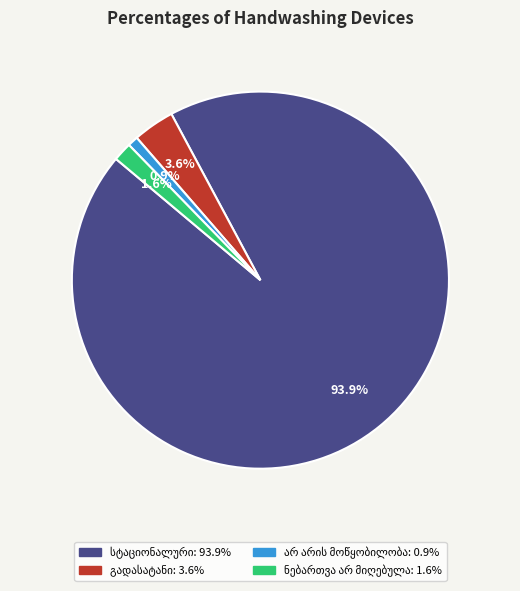

Is there any slice that represents more than half of the pie?

Yes